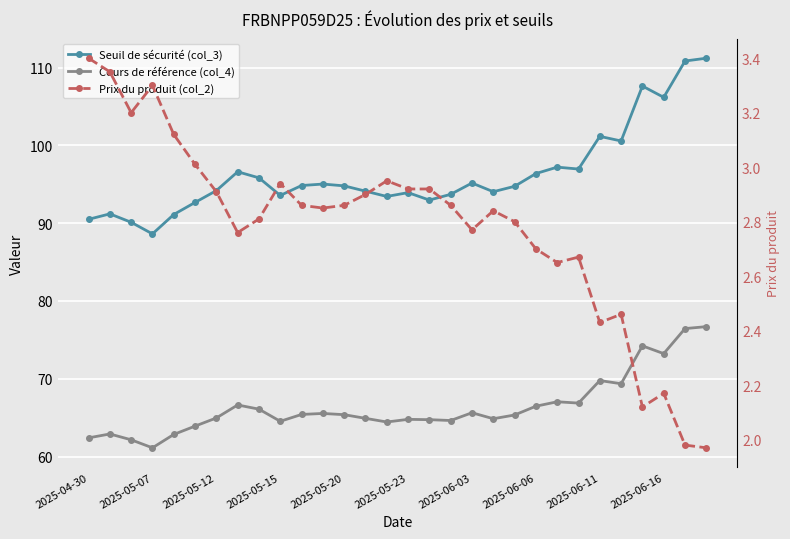

Which series changed the most between 14 and 17?

Seuil de sécurité (col_3)